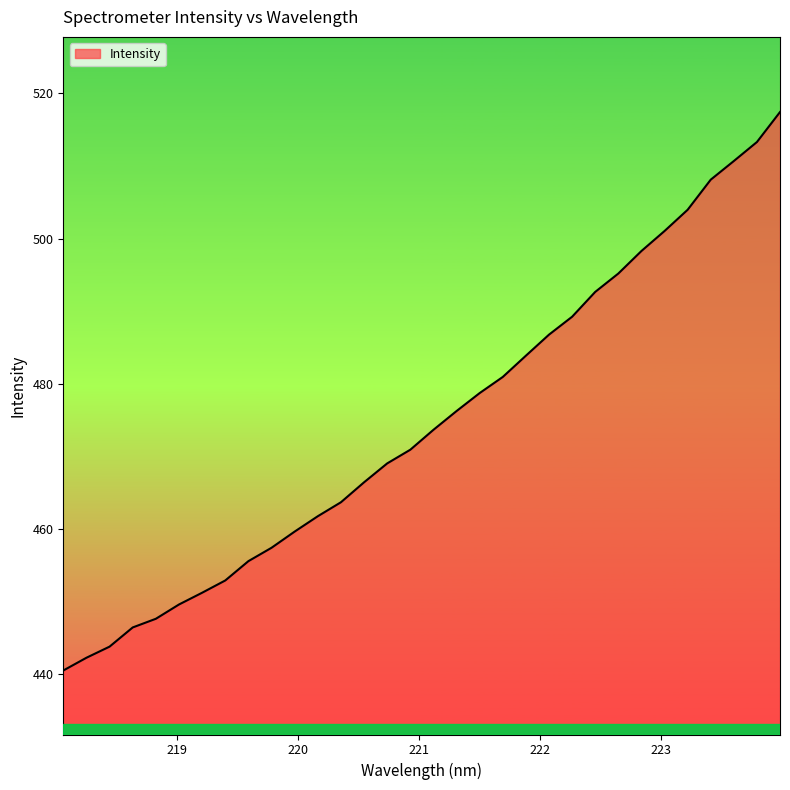

What is the maximum value shown in the chart?

517.4